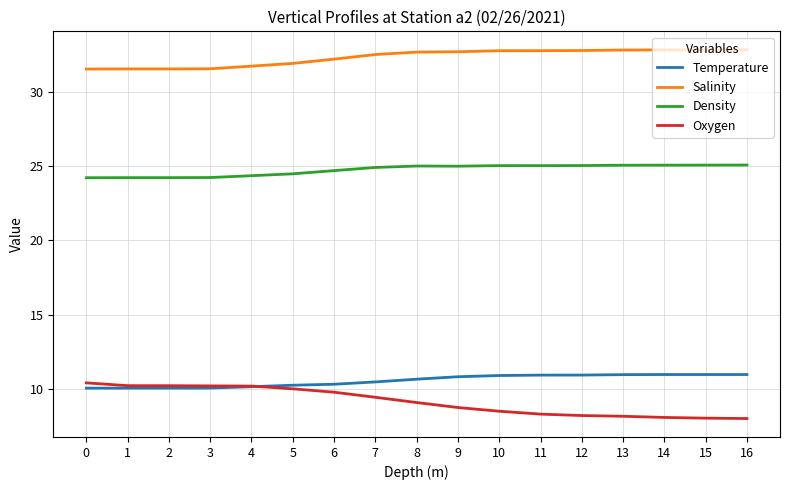

What is the spread (max minus min) of values at 8?

23.5